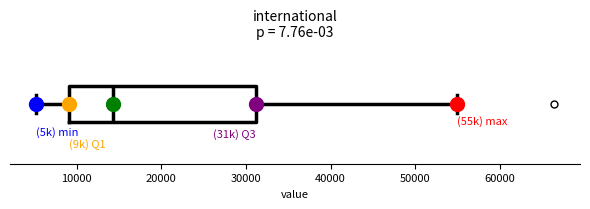

Where does the left whisker of the box end on the x-axis? The values are not printed on the chart, so give them approximately, as read against the axis.

5000